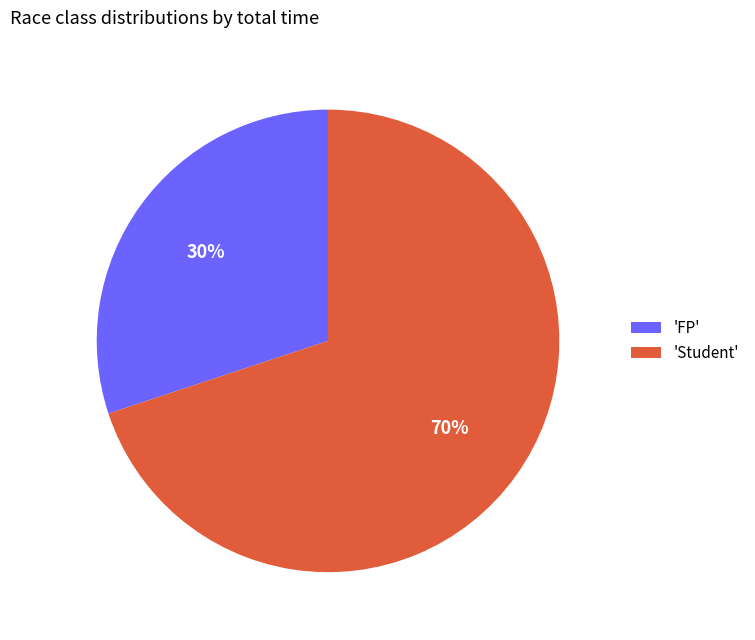

Combined, do 'FP' and 'Student' account for over 50%?

Yes